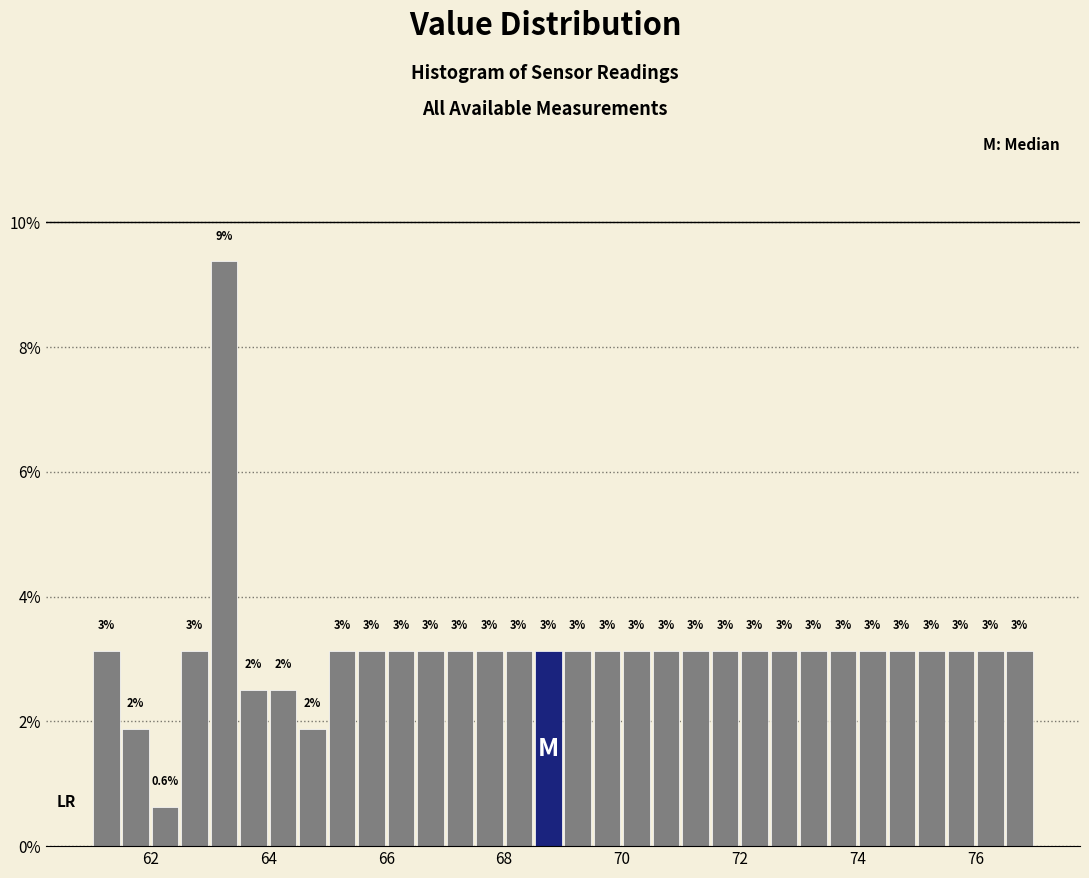

Around what value on the x-axis is the tallest bar? Give the approximate position of its centre, as read against the axis.

63.2